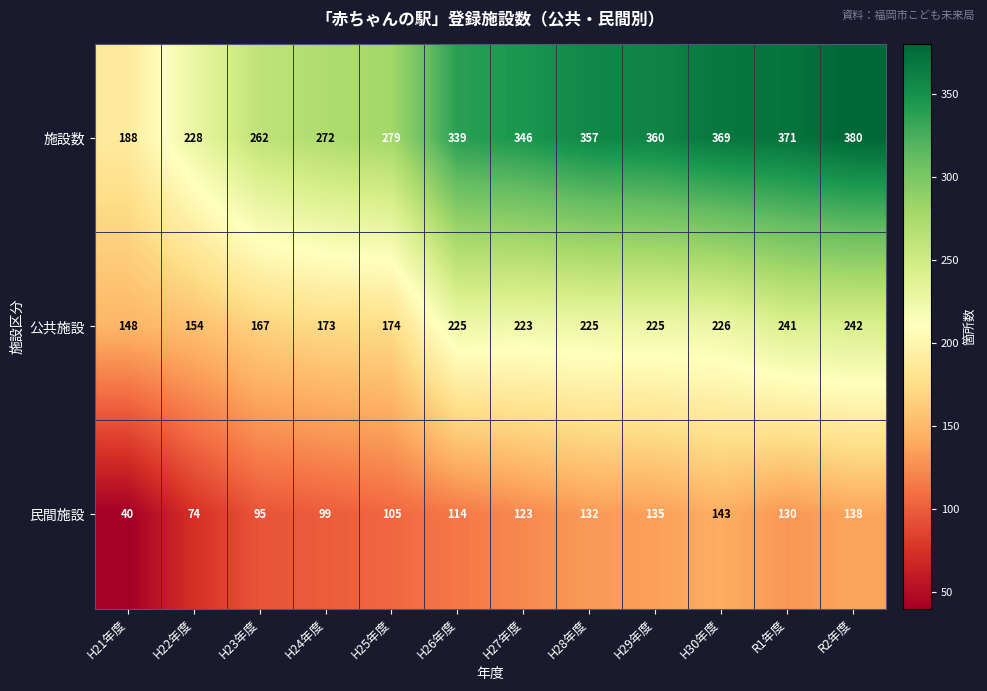

At H28年度, list the series in order from largest to smallest.

施設数, 公共施設, 民間施設